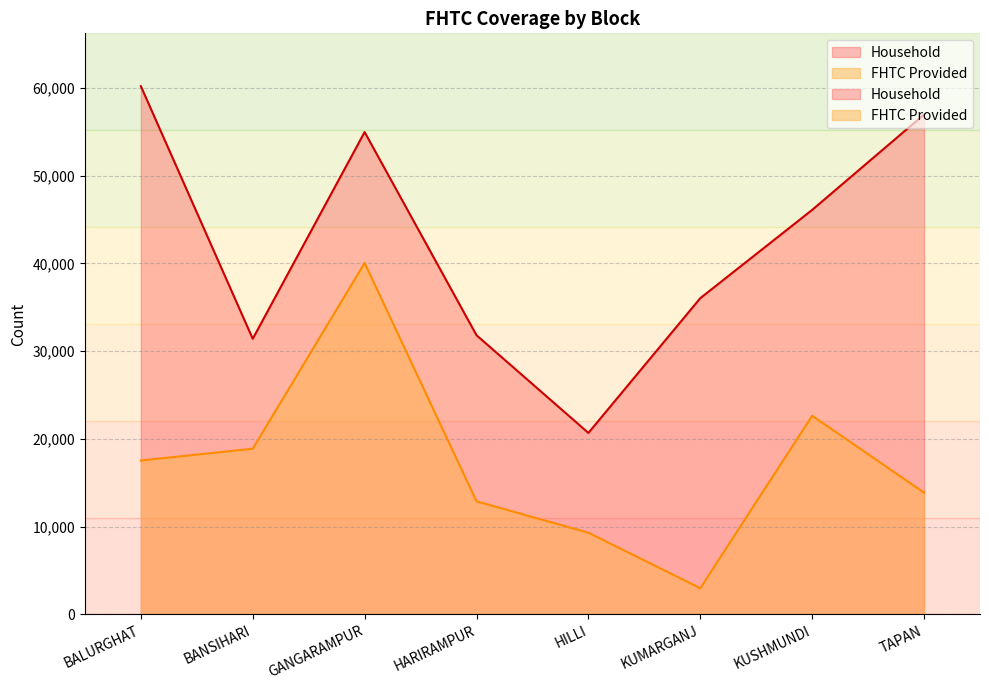

How many categories are shown in the chart?

8